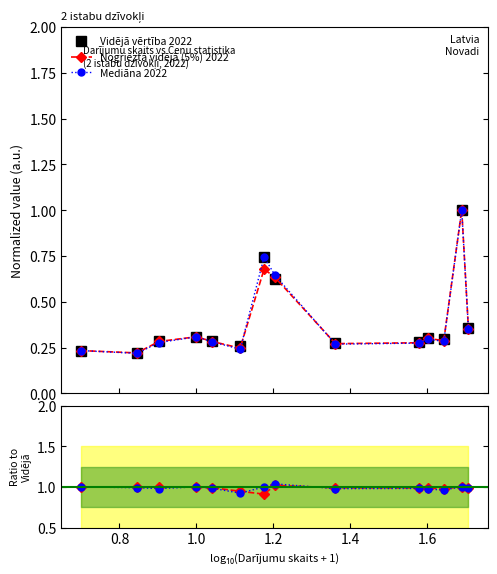

Is the value of Mediāna 2022 at 11 greater than the value of Nogrieztā vidējā (5%) 2022 at 0.8?

No